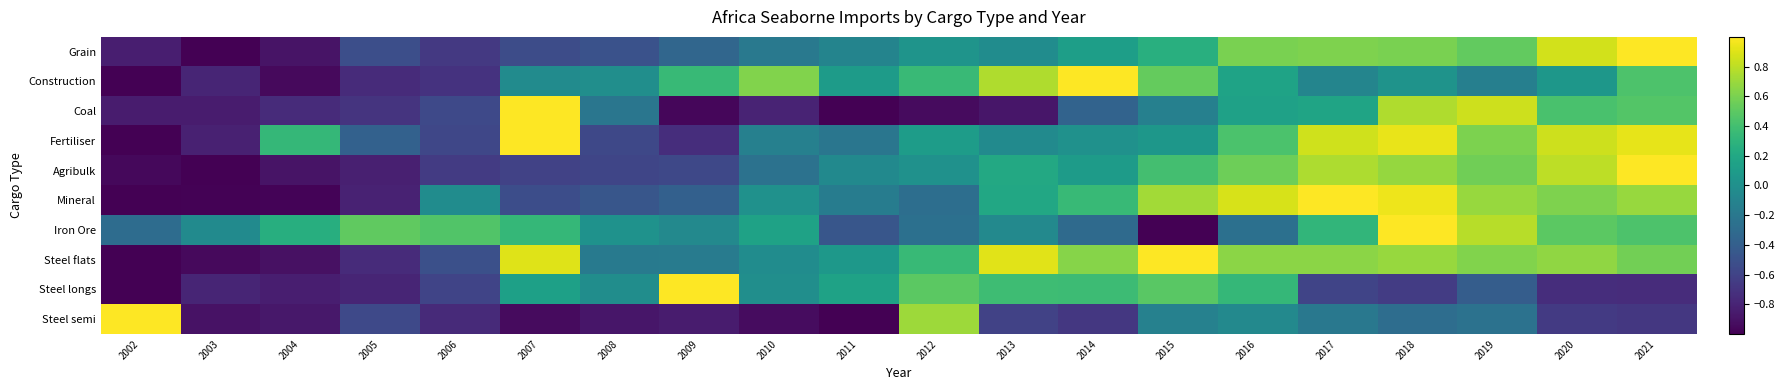

Which series has the widest spread of values?

Grain